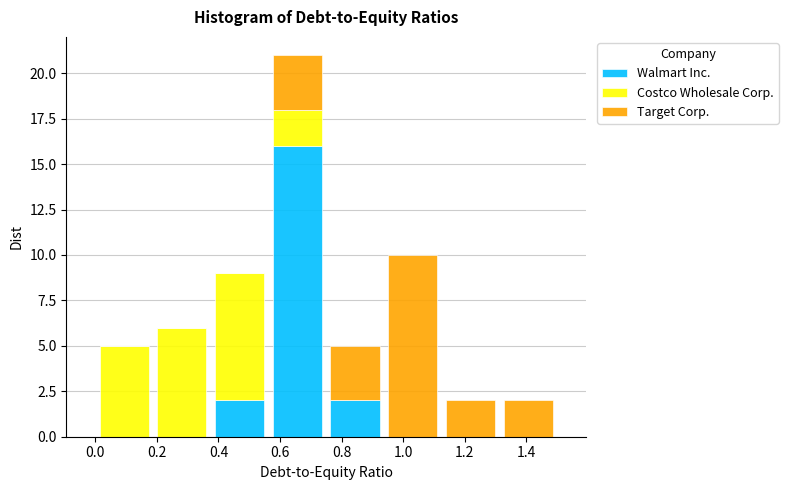

Reading left to right, list every stacked bar in this chart as the range it spans on the x-axis followed by its total height. Neither the bar edges nor the heights are printed on the chart, so give them approximately, as read against the axes.

0.00 to 0.18: 5
0.18 to 0.38: 6
0.38 to 0.56: 9
0.56 to 0.76: 21
0.76 to 0.94: 5
0.94 to 1.12: 10
1.12 to 1.32: 2
1.32 to 1.50: 2